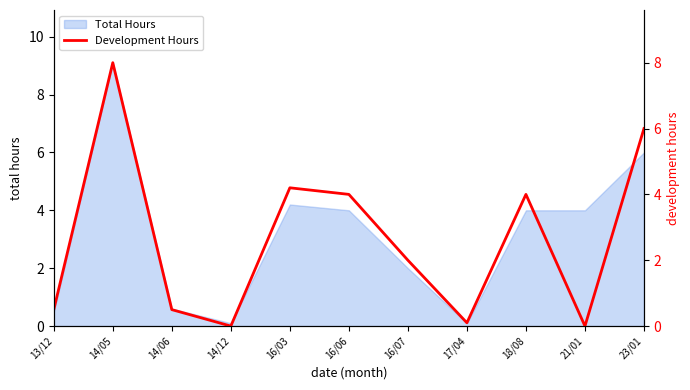

Where is the first local maximum?

14/05